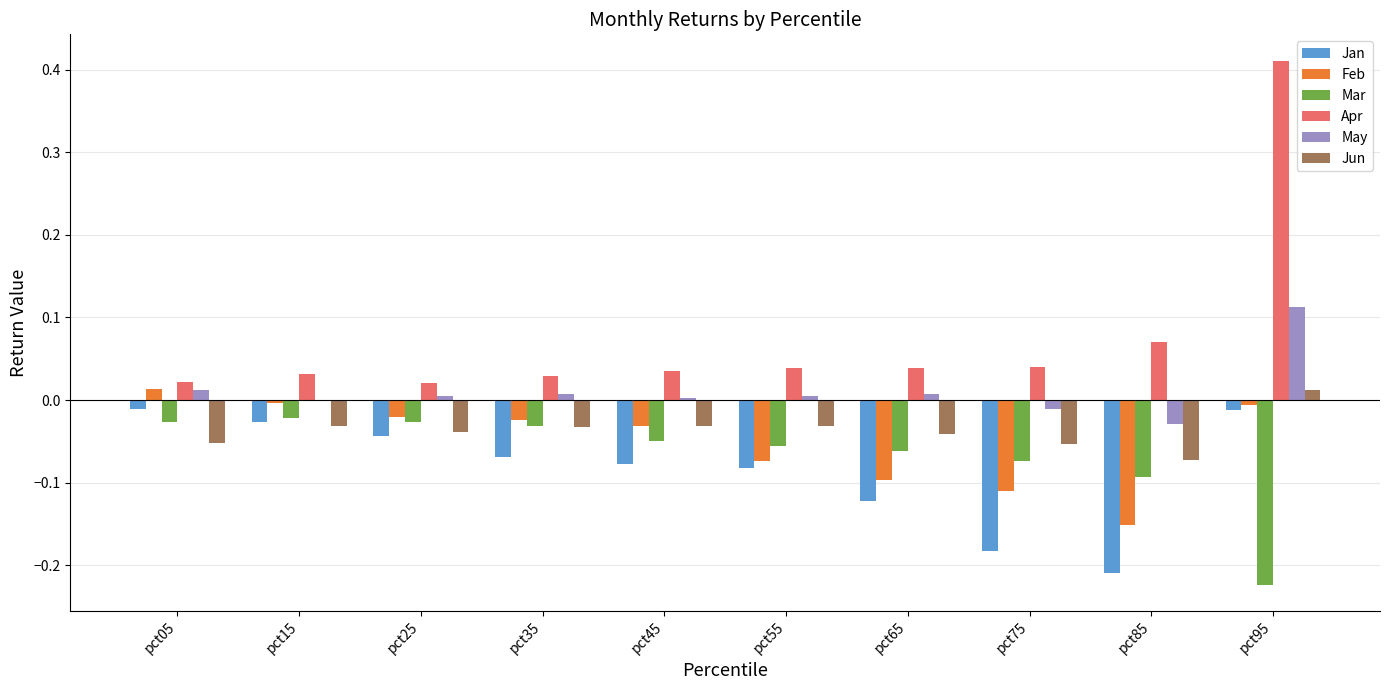

What is the total value across all series at pct95?

0.3